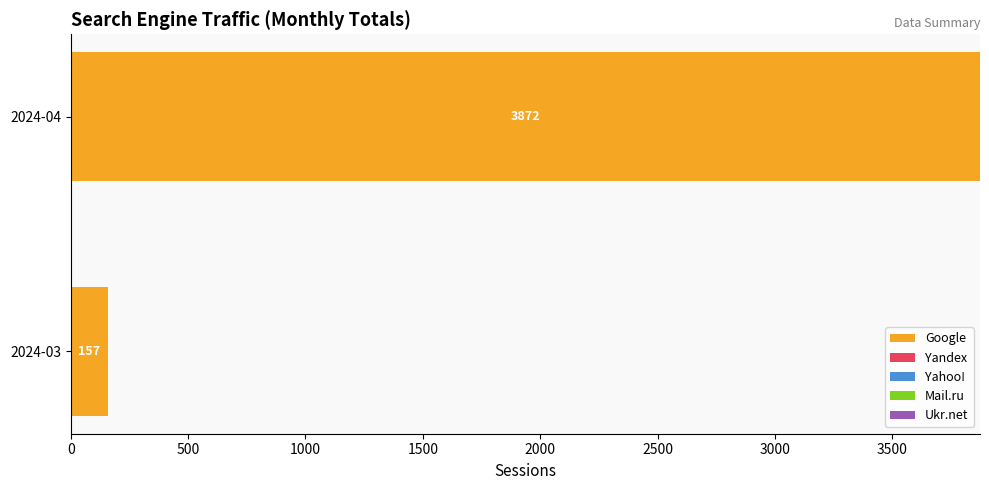

At which category is the sum across all series the highest?

2024-04